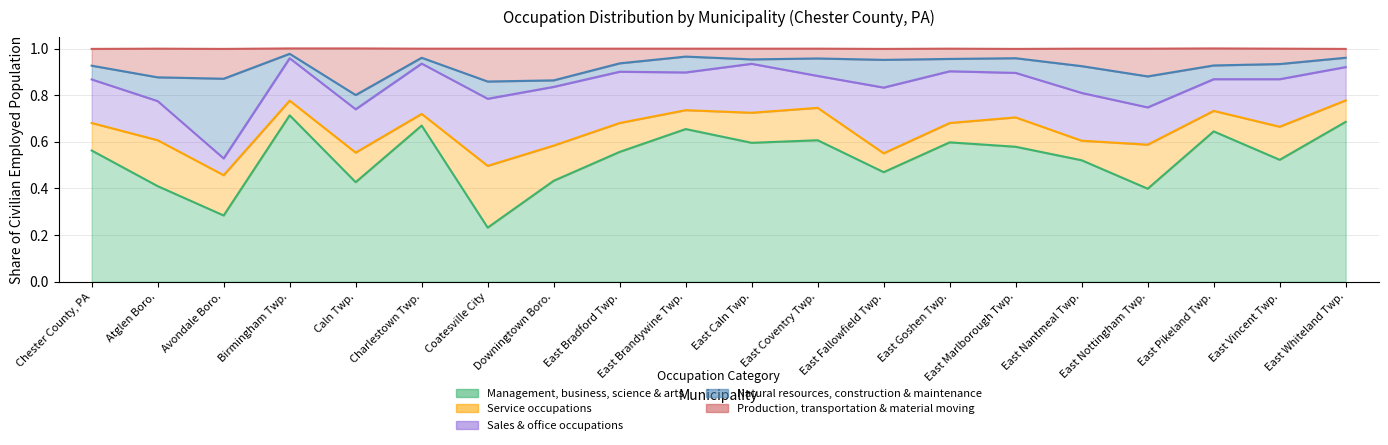

Where is the first local minimum for Management, business, science & arts?

Avondale Boro.